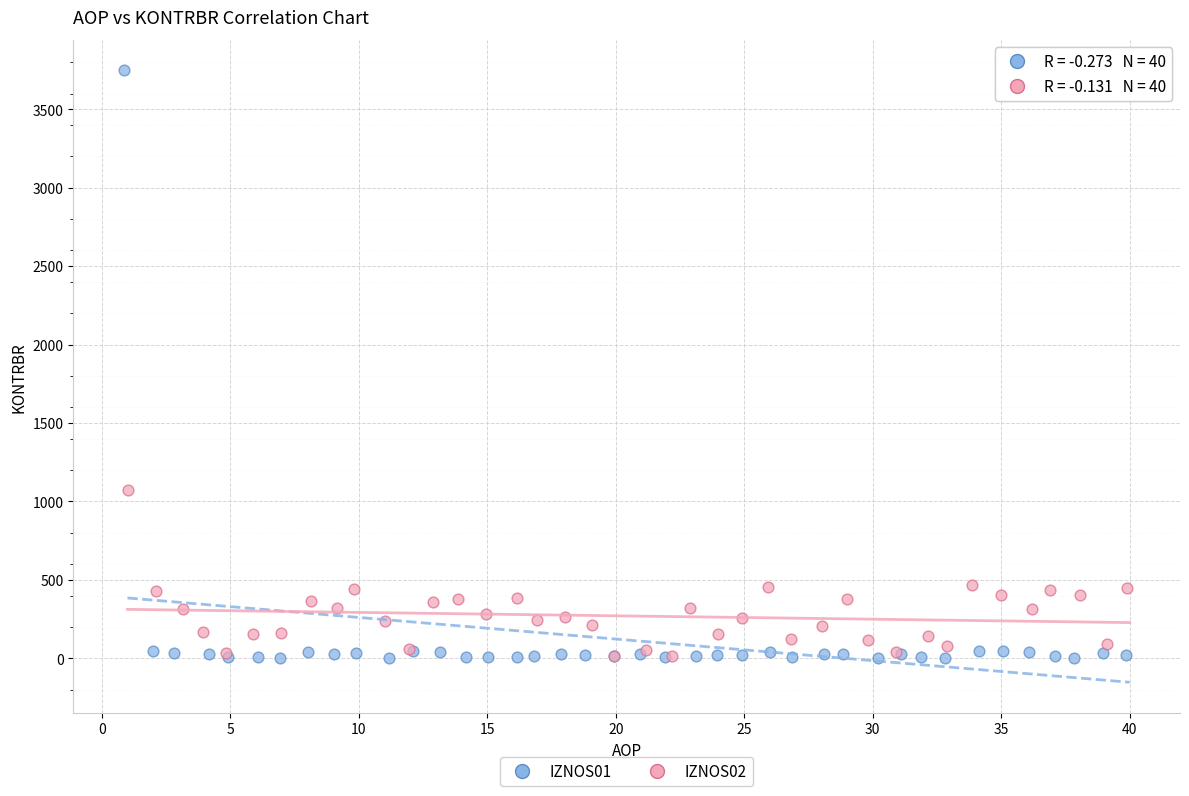

Which series contains the highest Y value?

IZNOS01